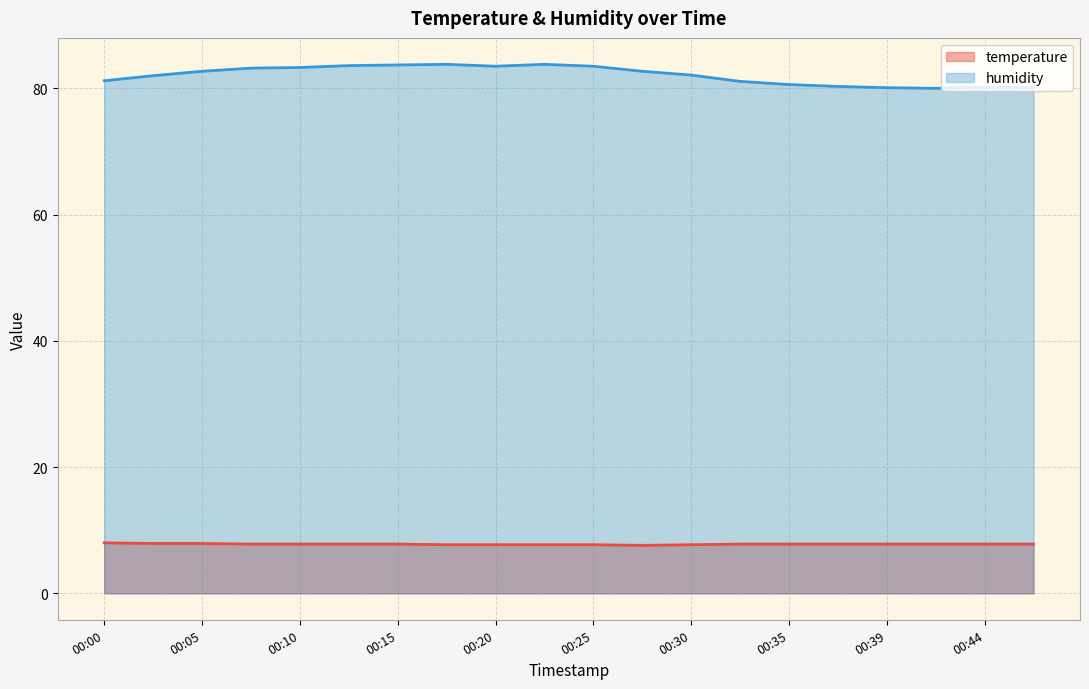

Is the value of temperature at 00:03 greater than the value of humidity at 00:32?

No